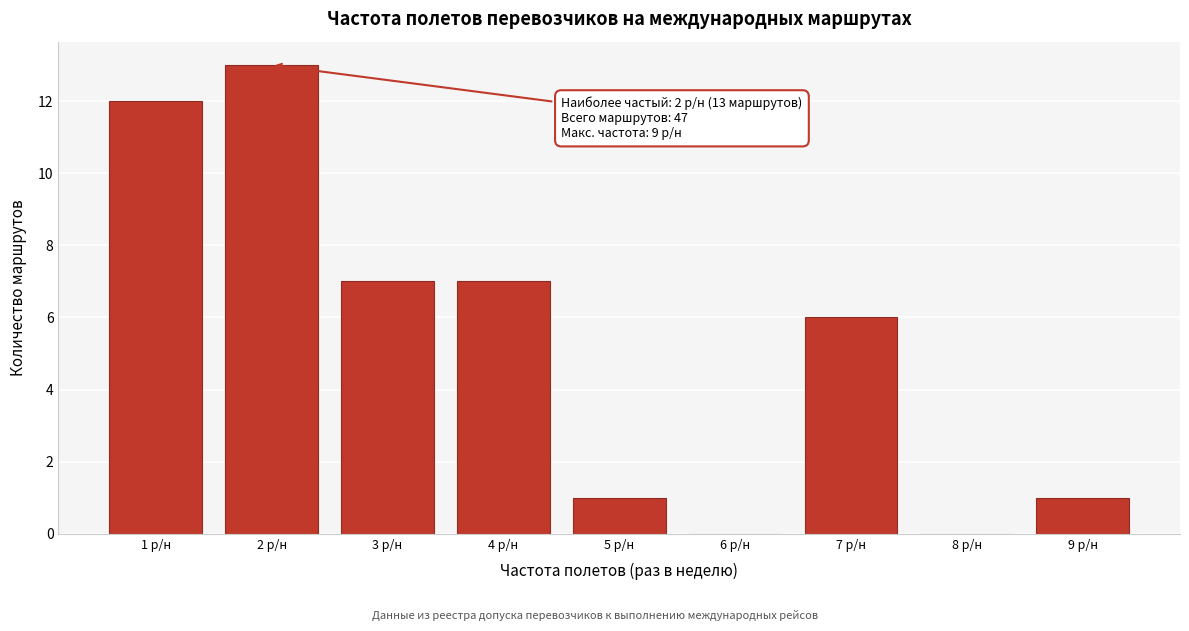

Reading left to right, transcribe all the data shown in this chart.

1 р/н=12	2 р/н=13	3 р/н=7	4 р/н=7	5 р/н=1	6 р/н=0	7 р/н=6	8 р/н=0	9 р/н=1